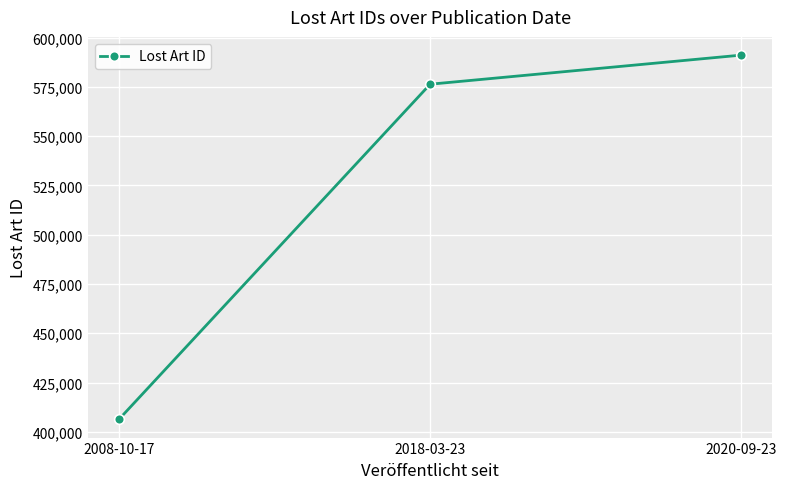

Rank the categories by value from lowest to highest.

2008-10-17, 2018-03-23, 2020-09-23